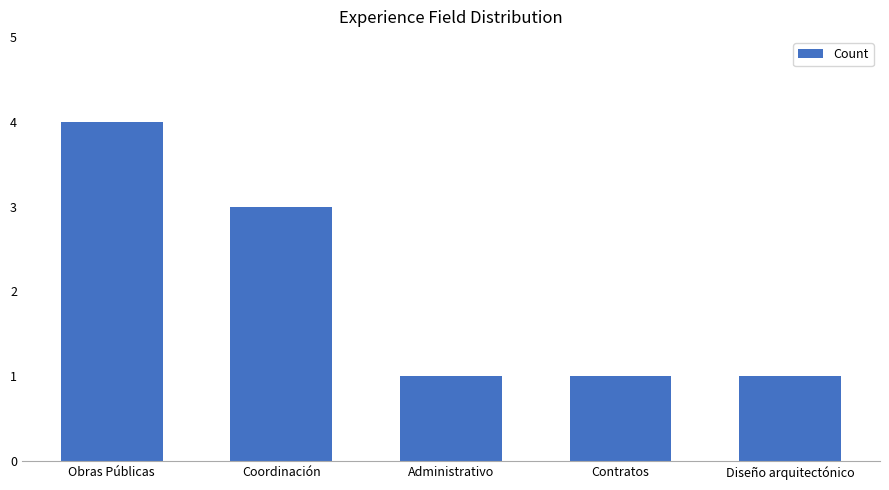

What is the sum of all values?

10